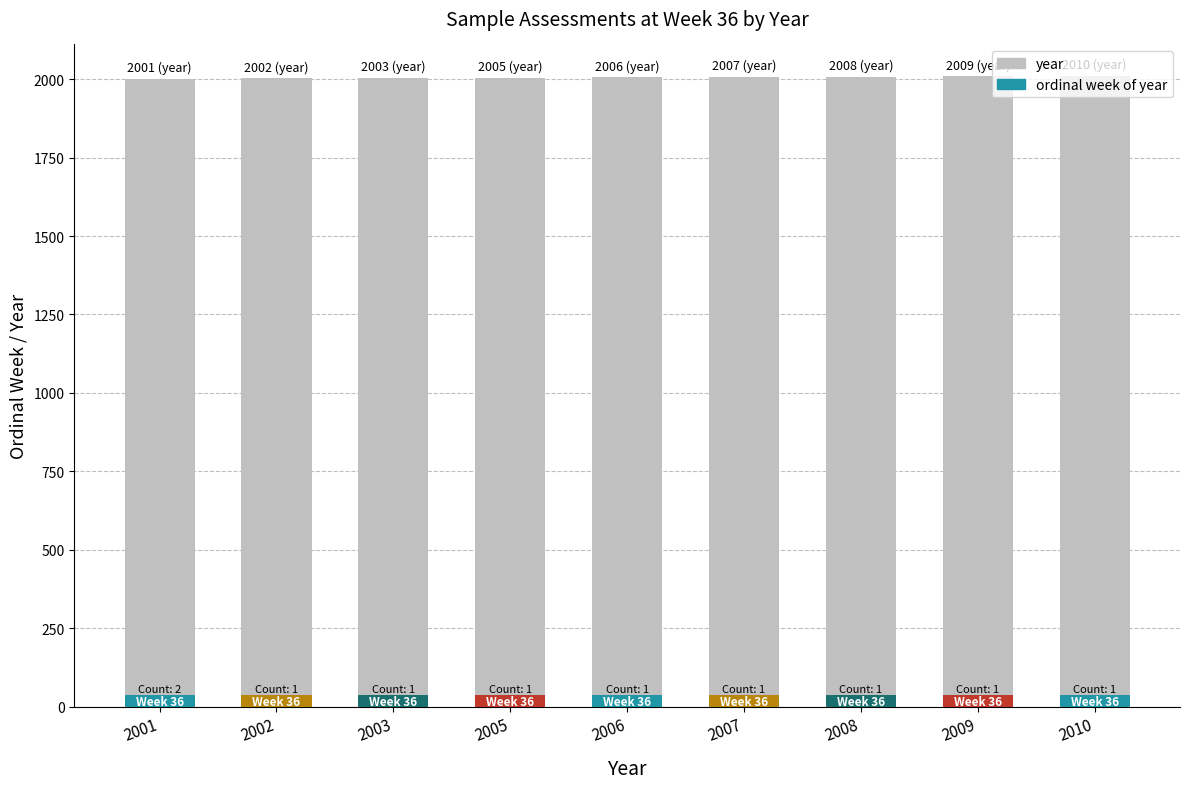

What is the change in value from 2001 to 2010?

+9